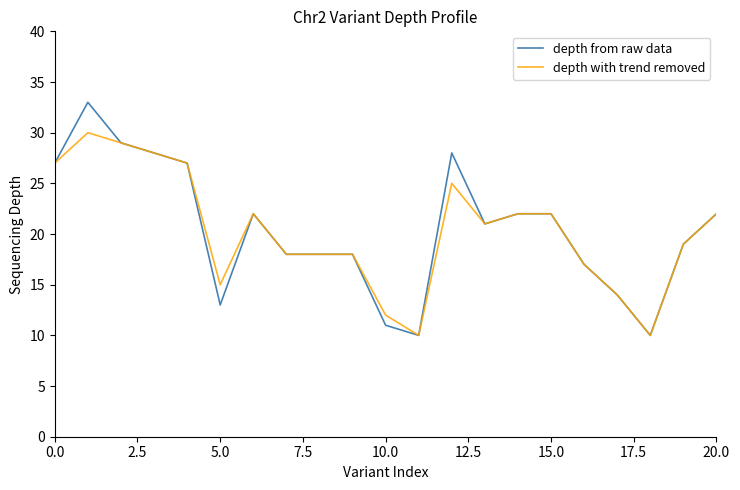

List the series in order of their peak value, highest first.

depth from raw data, depth with trend removed